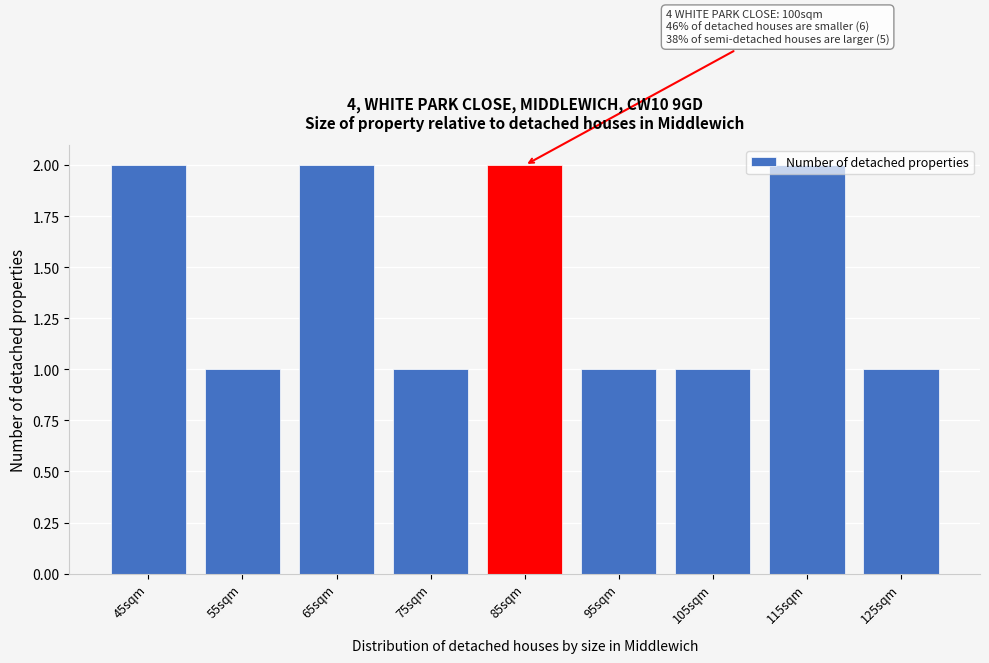

The value at 55sqm is 1. True or false?

True